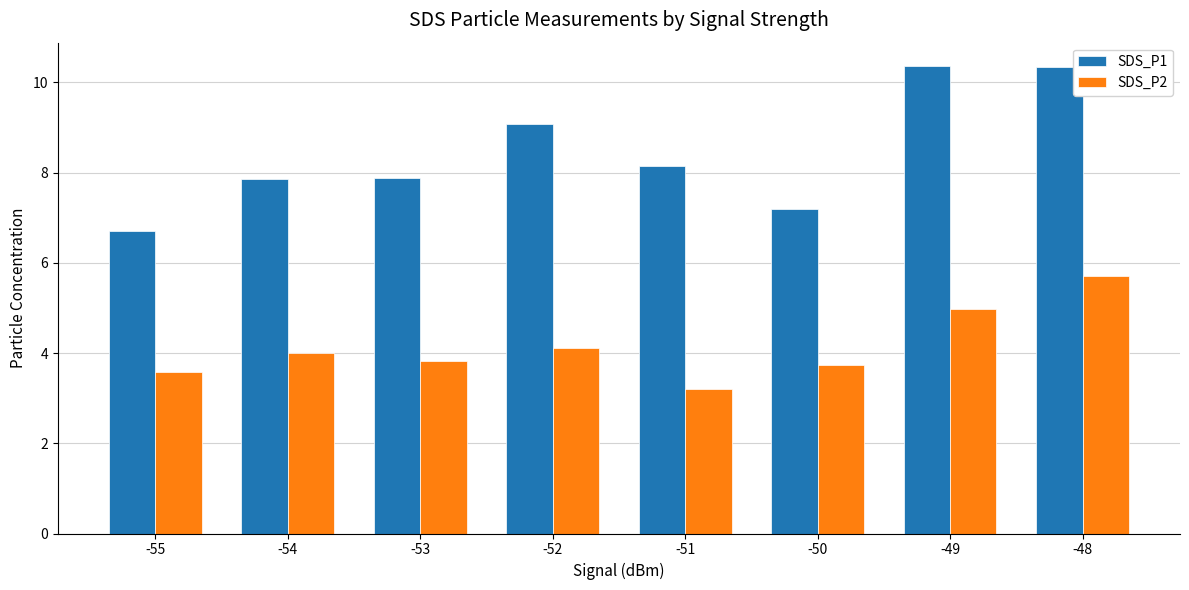

List the series in order of their overall mean, highest first.

SDS_P1, SDS_P2